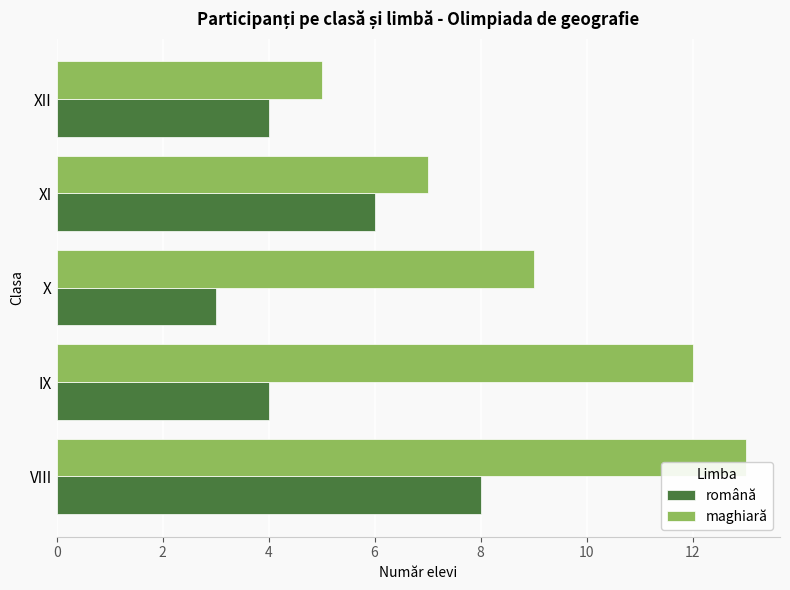

Rank the series by their maximum value, from lowest to highest.

română, maghiară